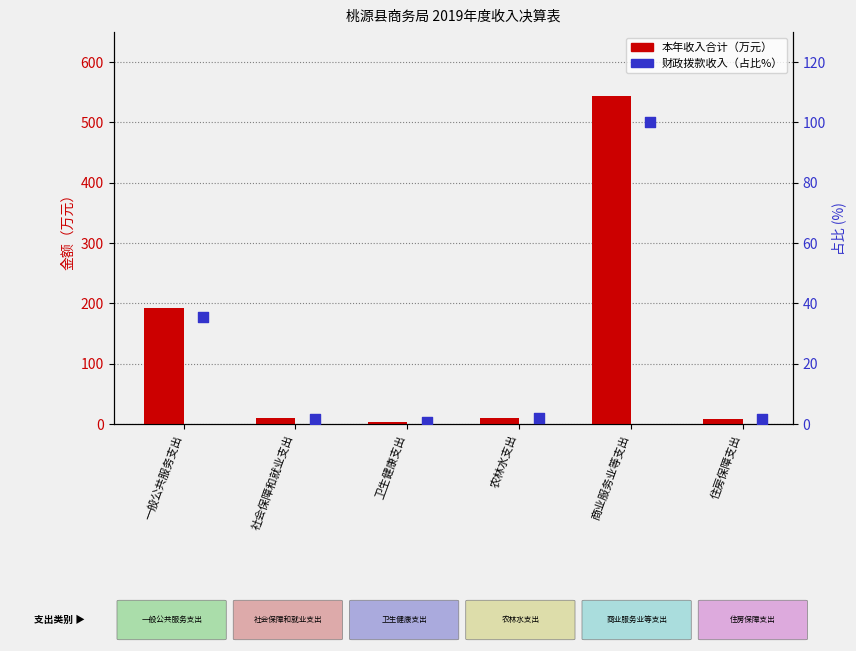

Which series reaches the maximum Y coordinate?

本年收入合计